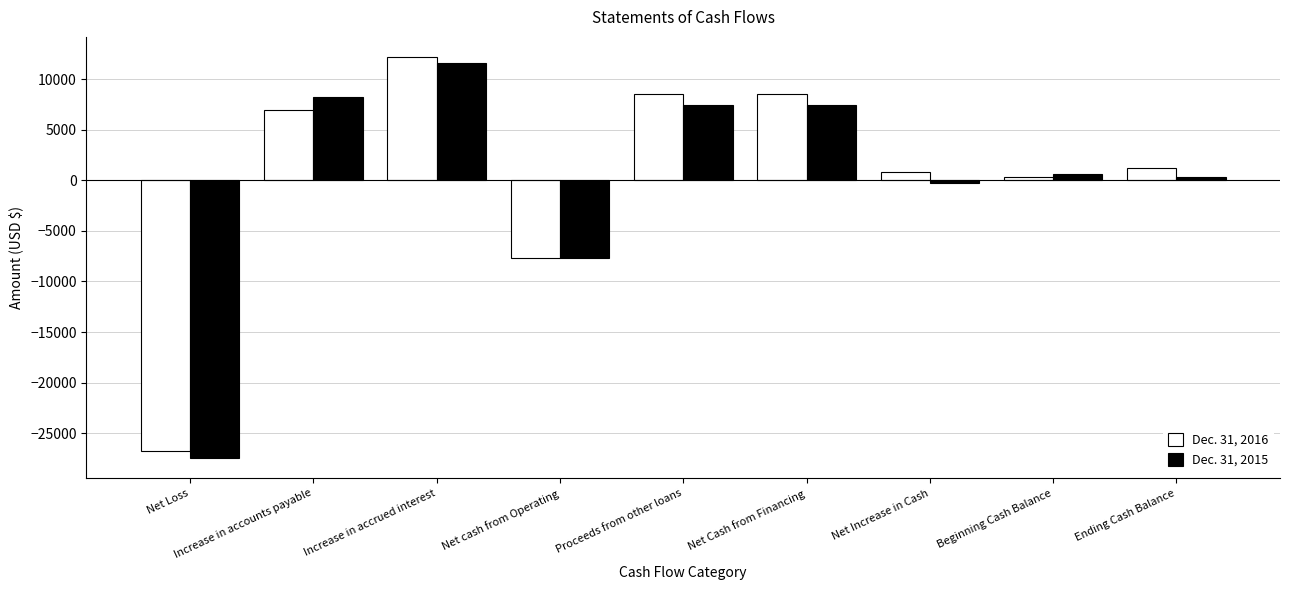

Where does the Dec. 31, 2016 series first go above 1168?

Increase in accounts payable